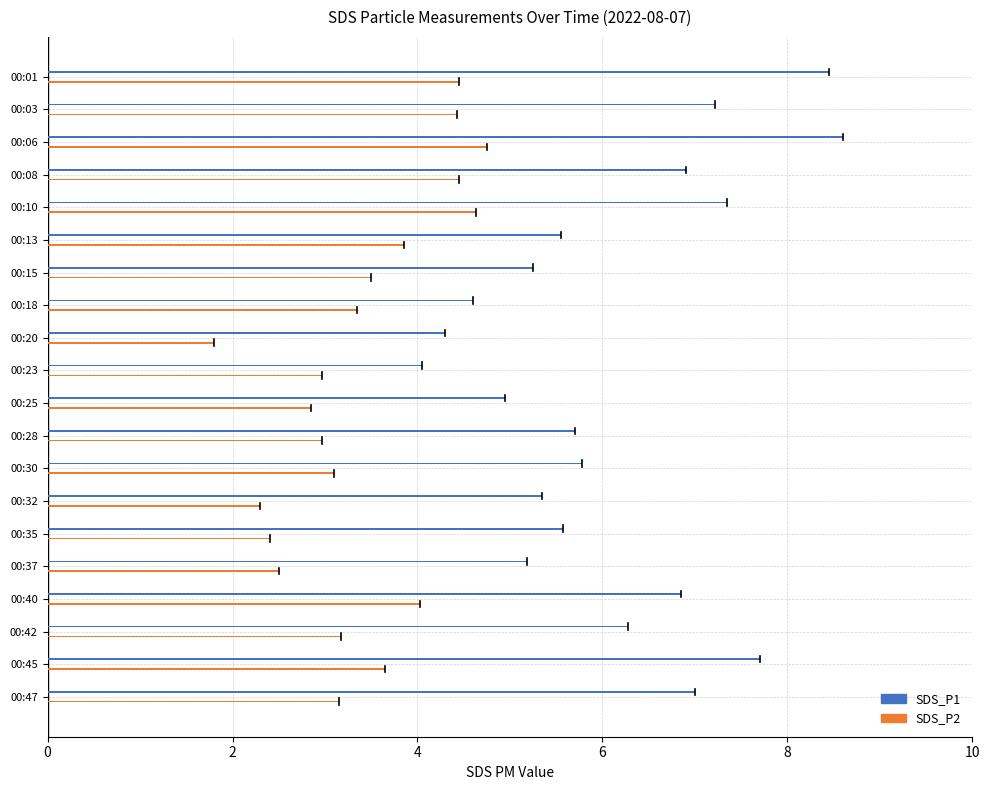

Read the SDS_P1 value at 00:18.

4.6